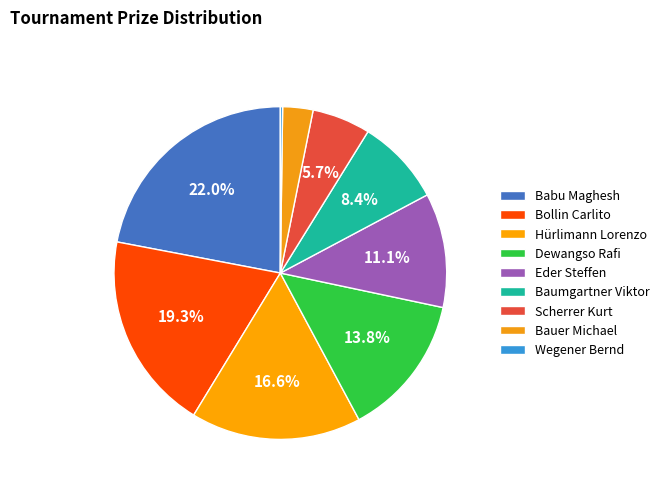

What percentage is the Hürlimann Lorenzo slice, to the nearest percent?

17%